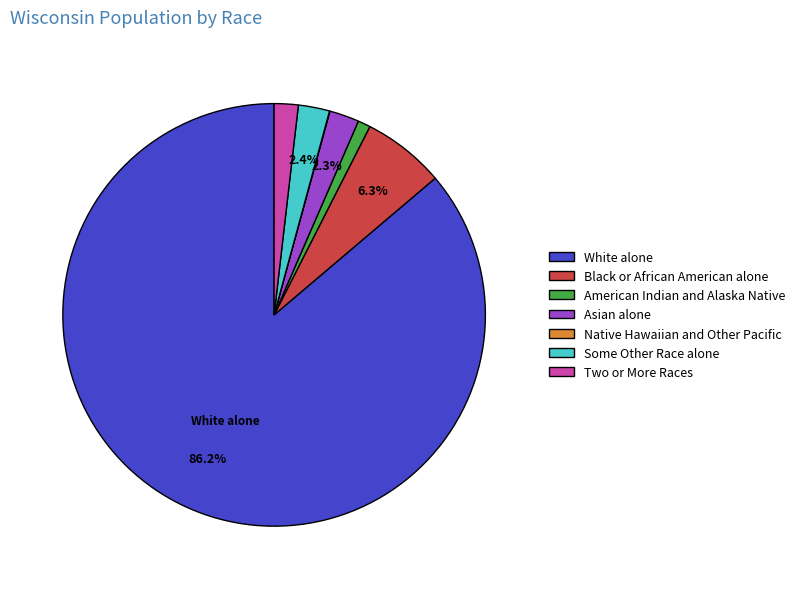

Combined, do Two or More Races and Some Other Race alone account for over 50%?

No